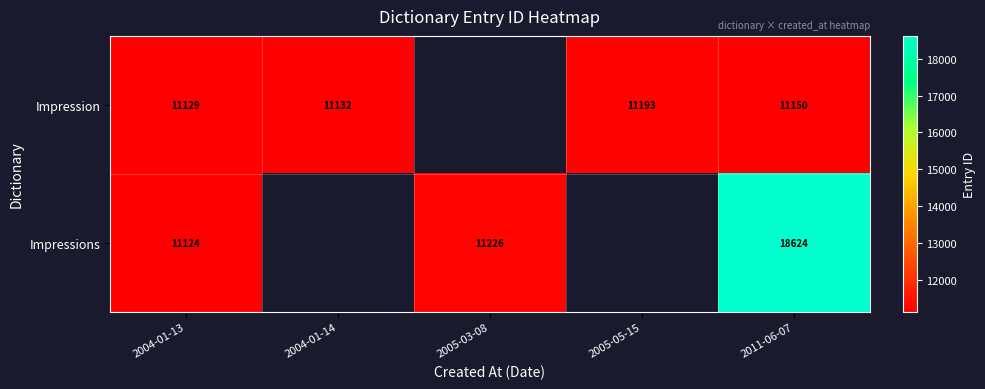

Is the value of Impressions at 2005-03-08 greater than the value of Impression at 2004-01-14?

Yes